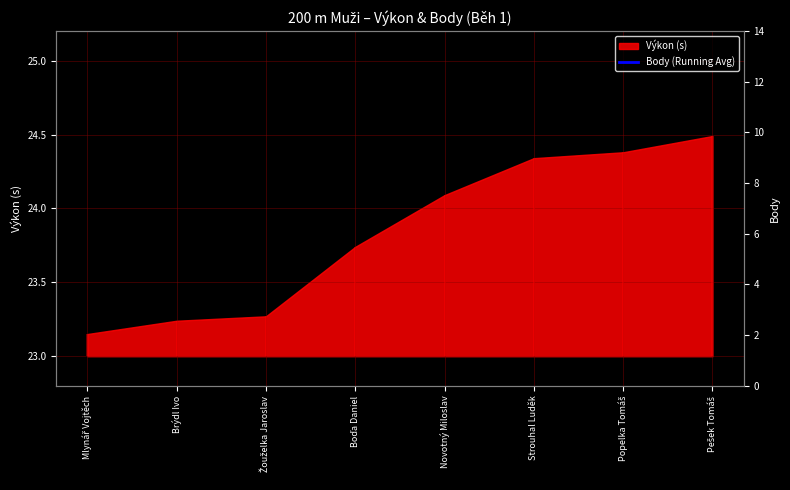

What position from the right is Boďa Daniel?

5